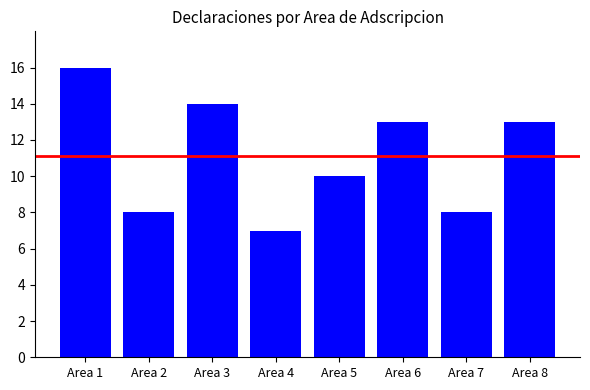

At which label is the value closest to 11?

Area 5